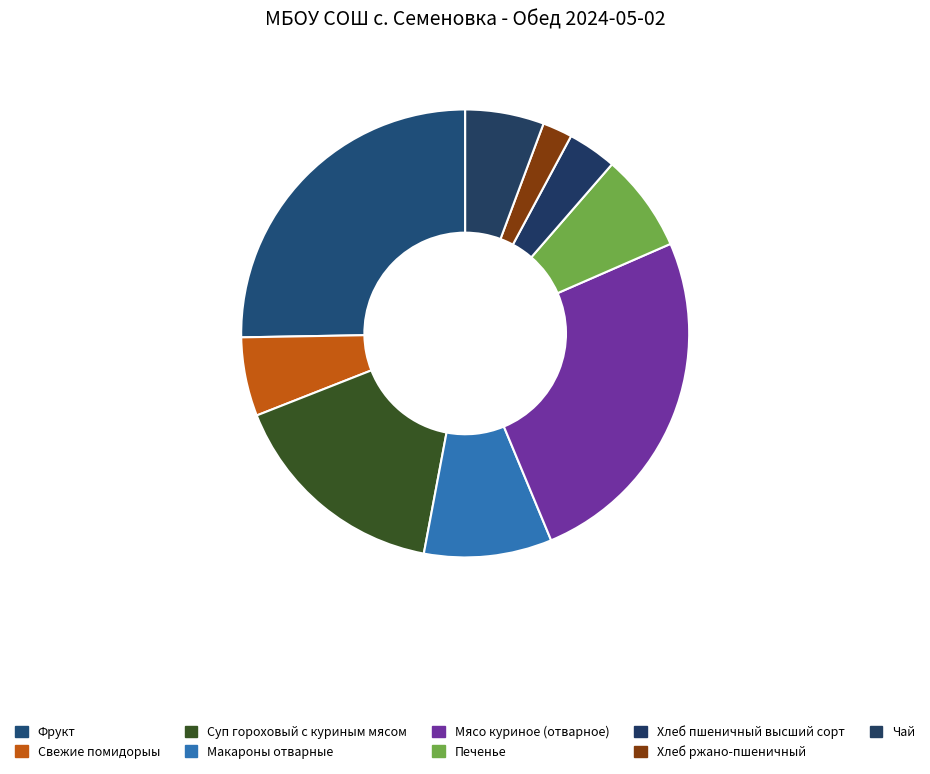

Combined, what portion of the pie is Макароны отварные and Свежие помидорыы?

14.9%